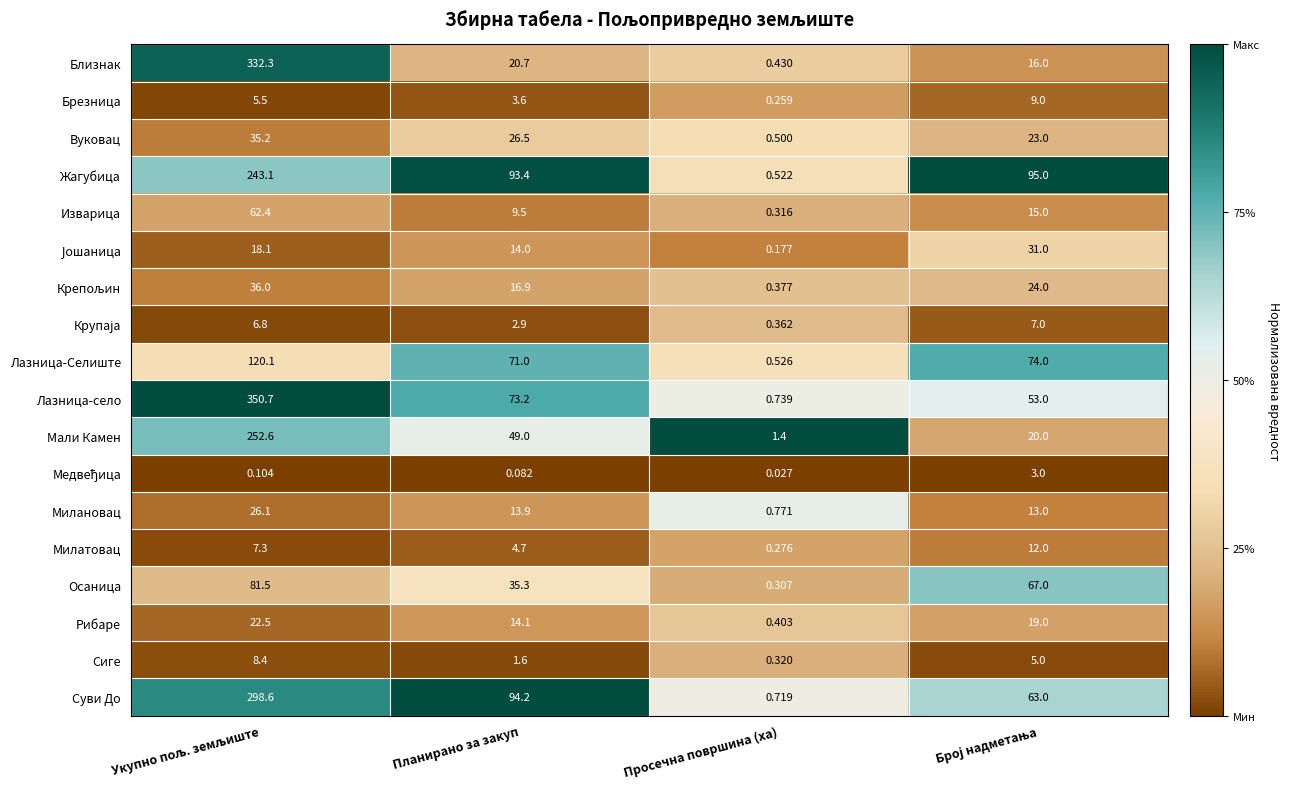

At which category does the chart reach its minimum across all series?

Просечна површина (ха)